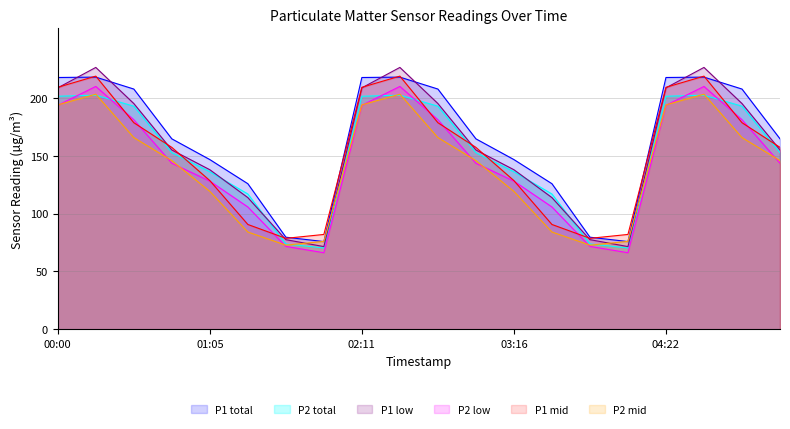

True or false: P1_low has more than 2 interior local peaks.

True